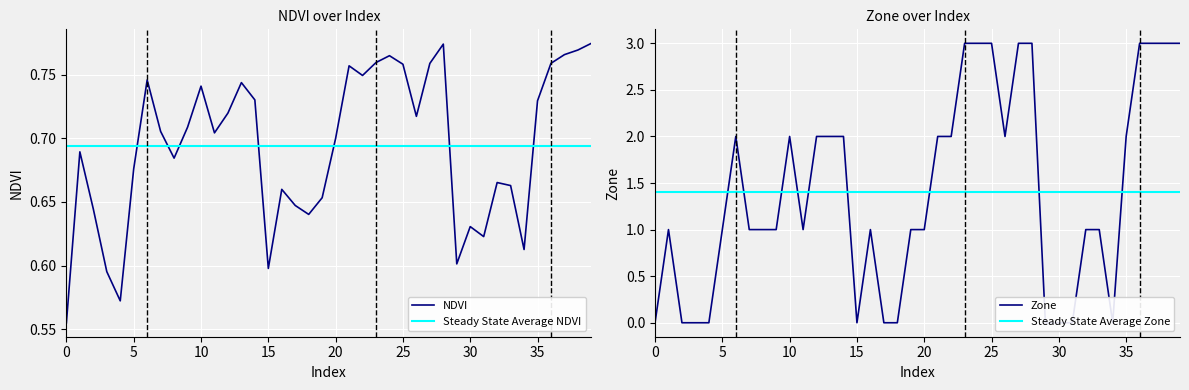

Is this an area chart (filled region under the line)?

No